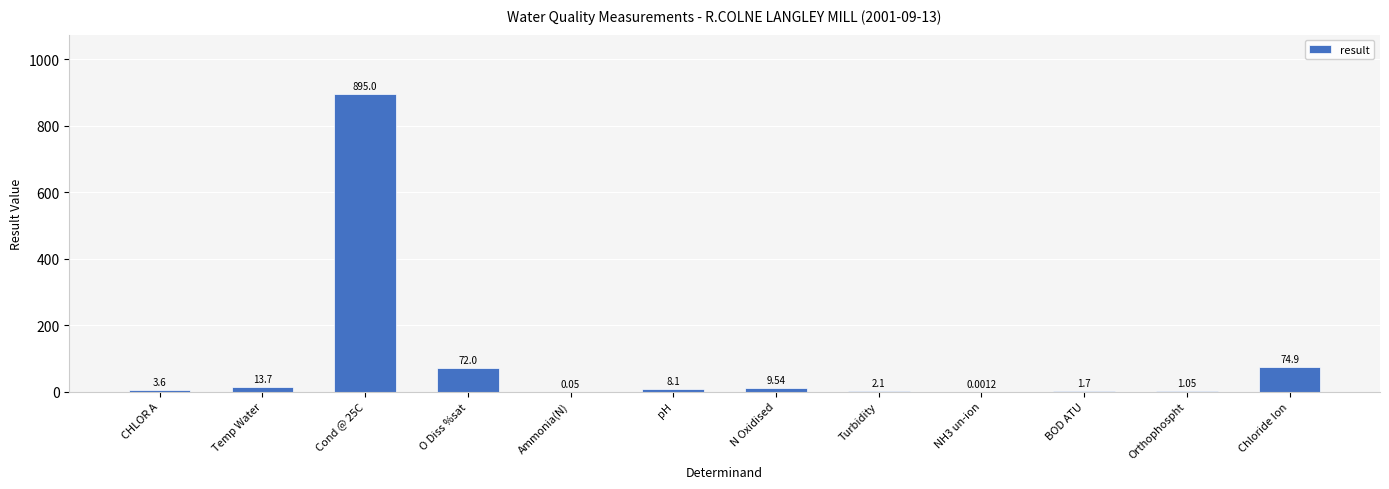

At which label does the data first exceed 8?

Temp Water